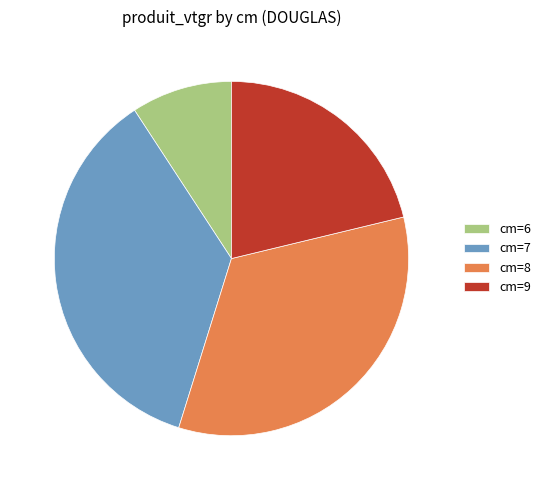

Which slice is the largest?

cm=7